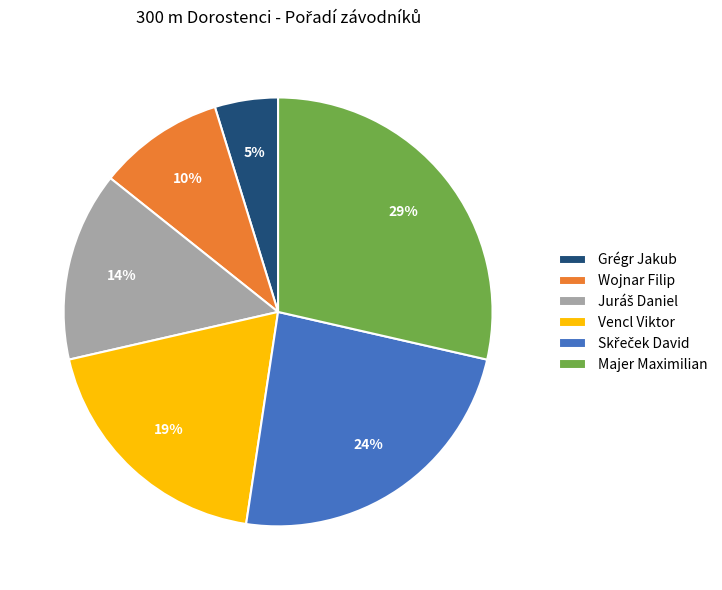

How many slices are in this pie chart?

6